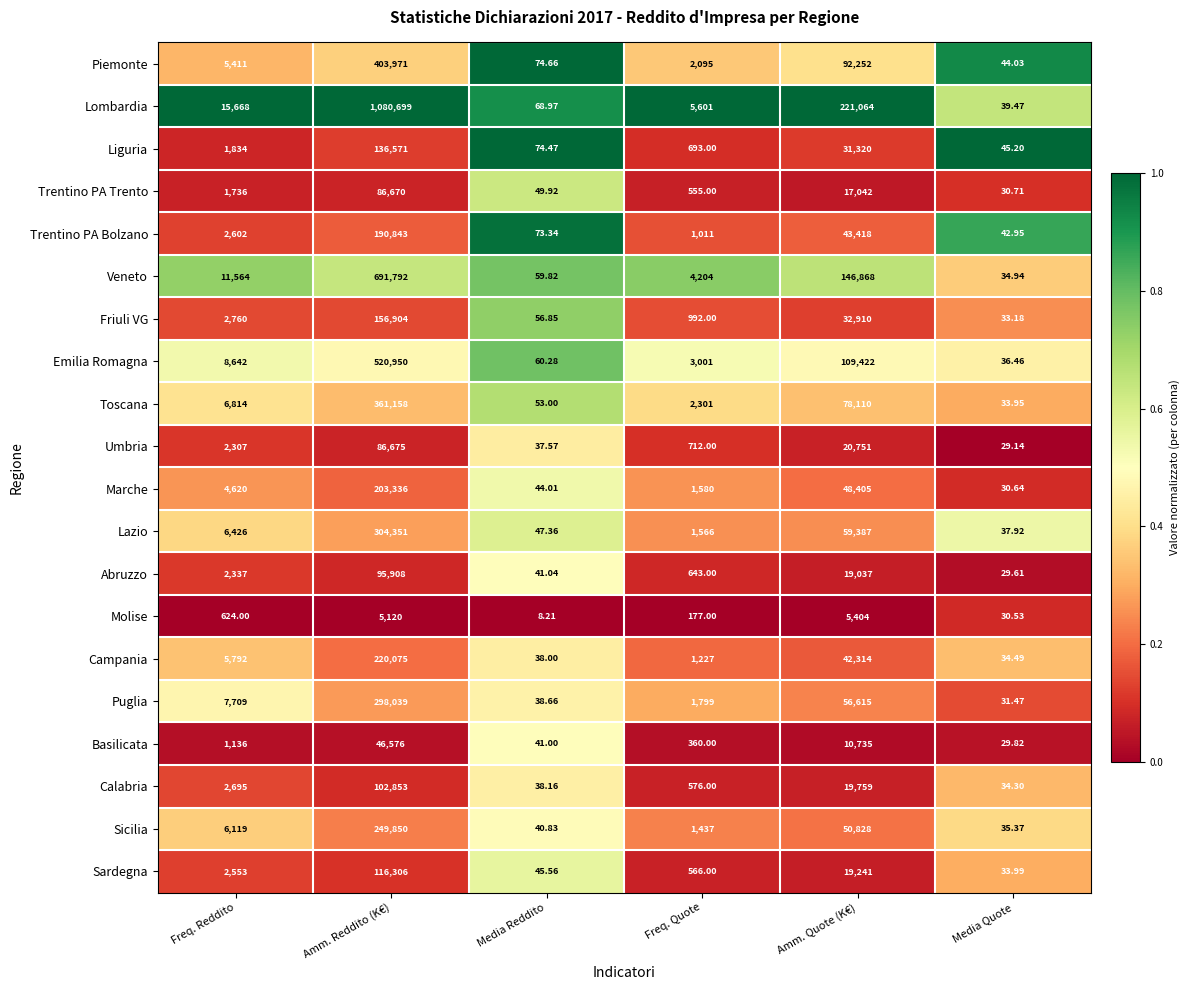

Which series has the largest range (max minus min)?

Lombardia